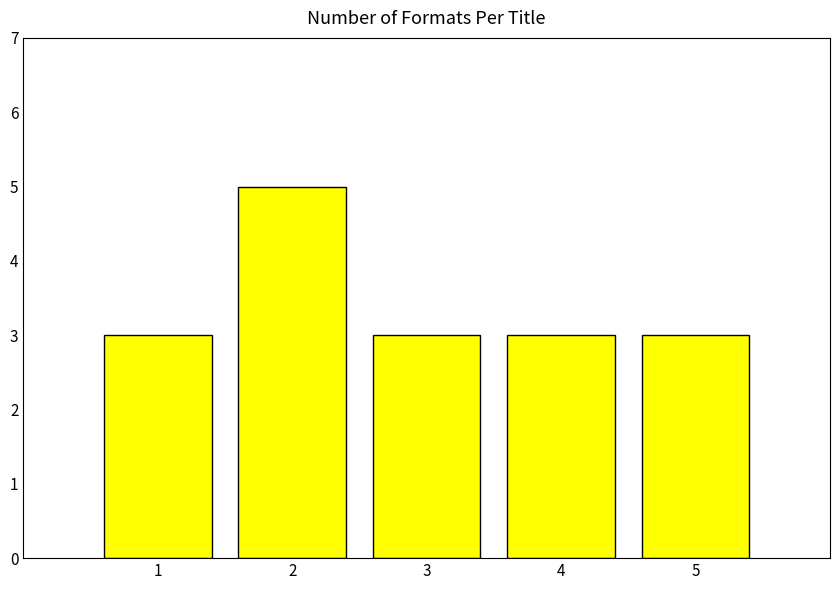

At which category does the chart reach its peak across all series?

2